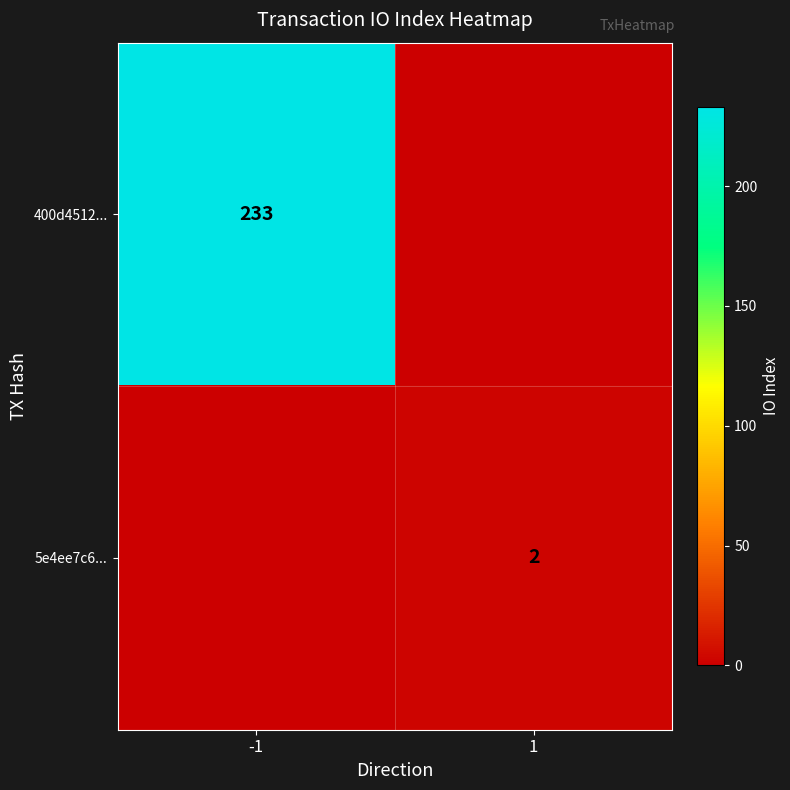

True or false: 5e4ee7c6... has a value of 2 at 1.

True